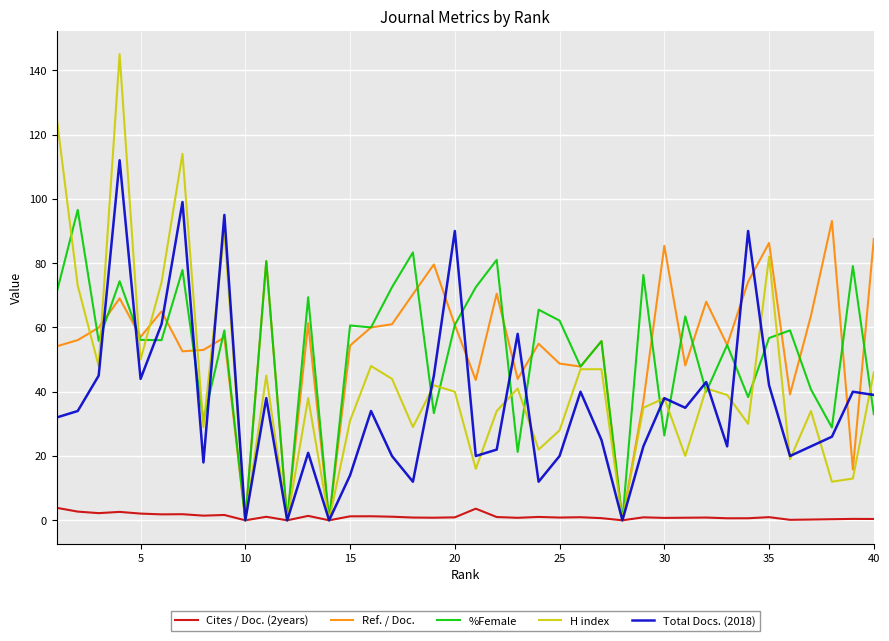

Which series ends up on top after the final intersection of Total Docs. (2018) and H index?

H index